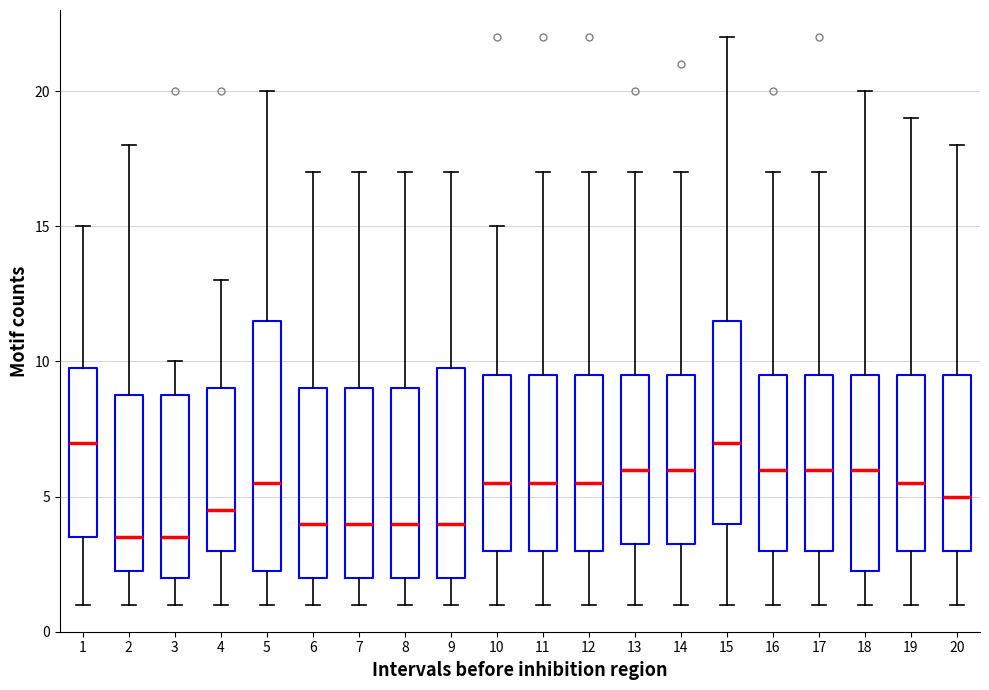

Where is the upper edge of the box at x = 7 on the y-axis? The values are not printed on the chart, so give them approximately, as read against the axis.

9.0